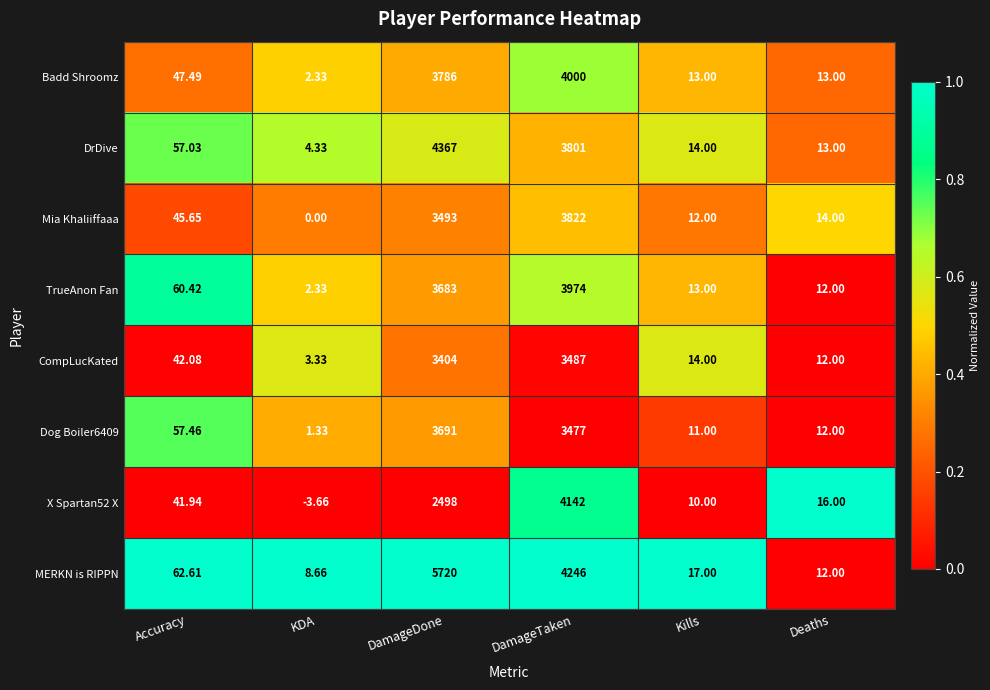

Is the value of Mia Khaliiffaaa at Kills greater than the value of CompLucKated at DamageDone?

No